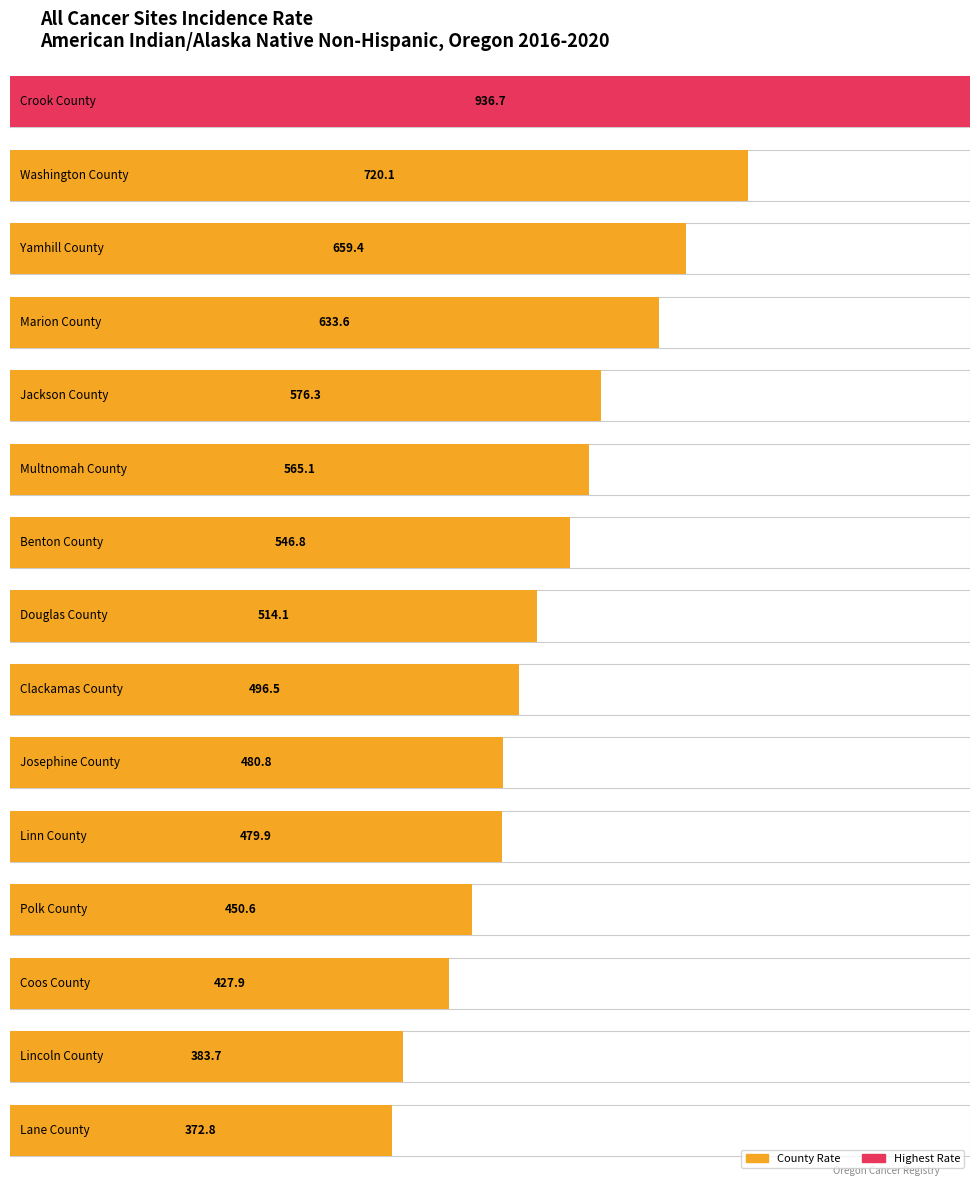

What is the change in value from Washington County to Coos County?

-292.2